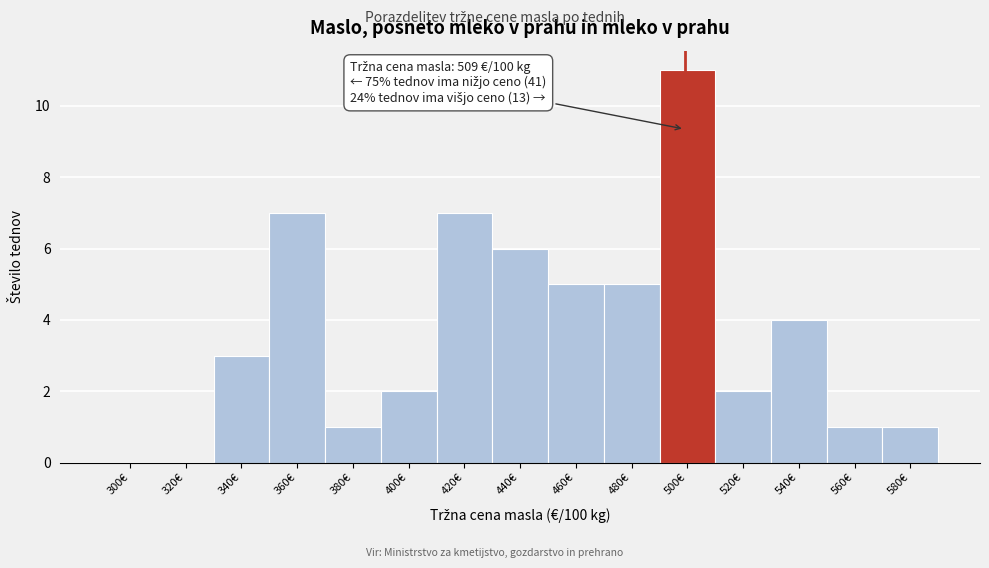

Reading left to right, extract all data points from this chart.

300€=0	320€=0	340€=3	360€=7	380€=1	400€=2	420€=7	440€=6	460€=5	480€=5	500€=11	520€=2	540€=4	560€=1	580€=1